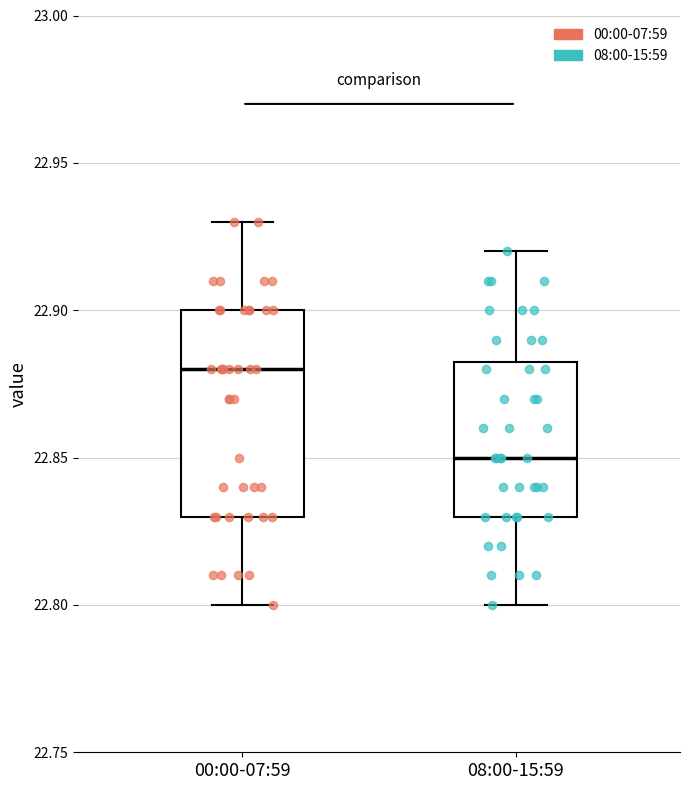

Which box has the lowest median line?

08:00-15:59